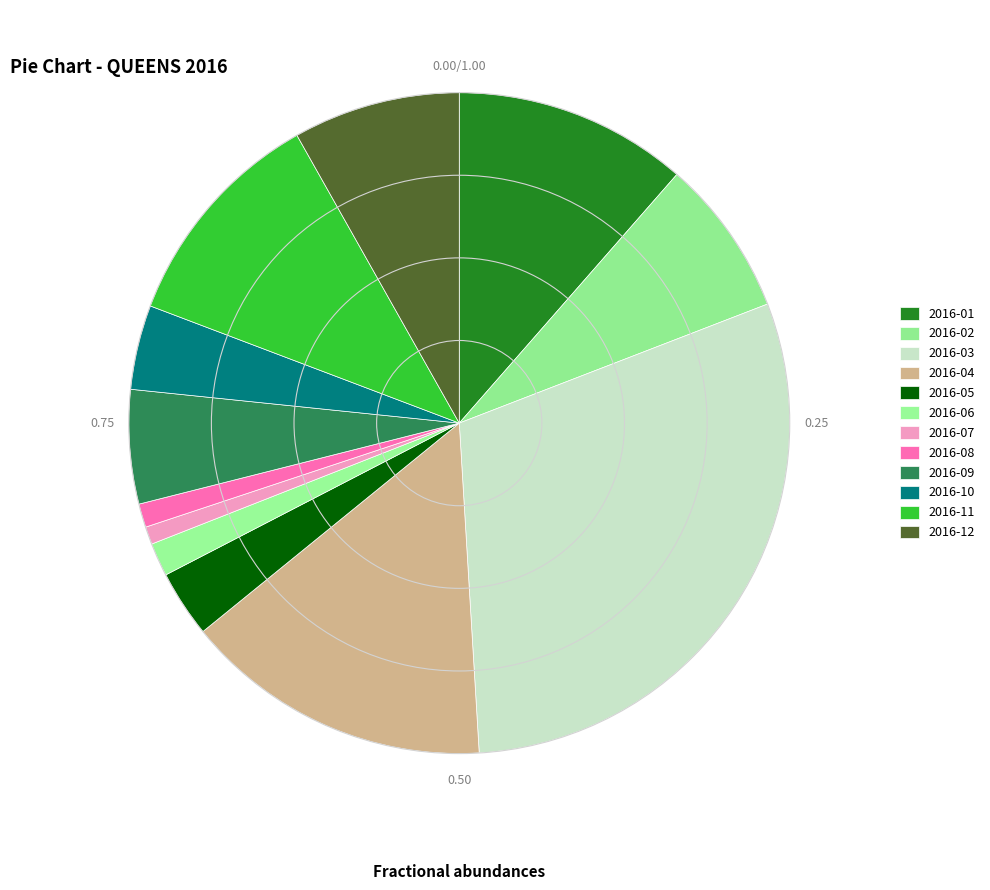

Which category has the smallest portion of the pie?

2016-07